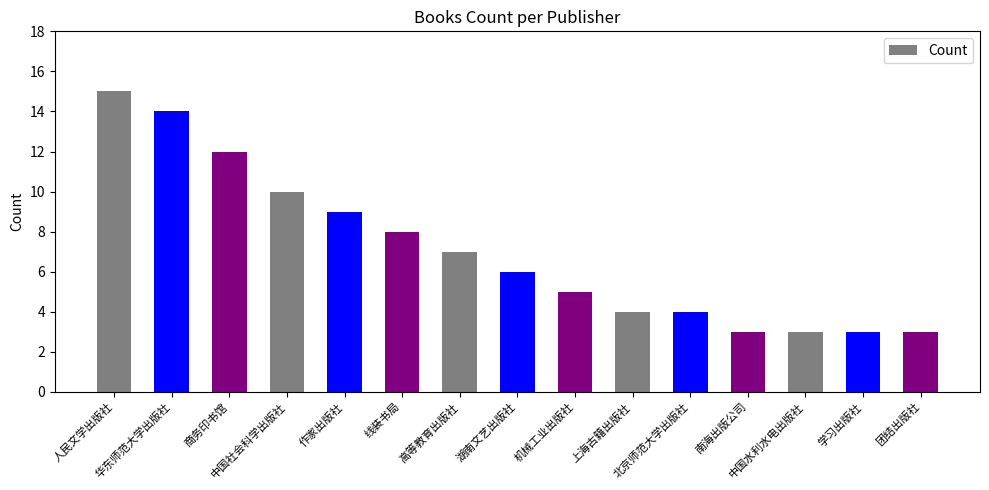

What is the minimum value shown in the chart?

3